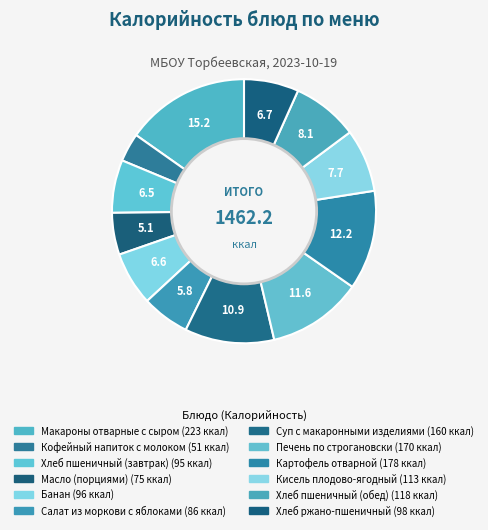

Is there any slice that represents more than half of the pie?

No